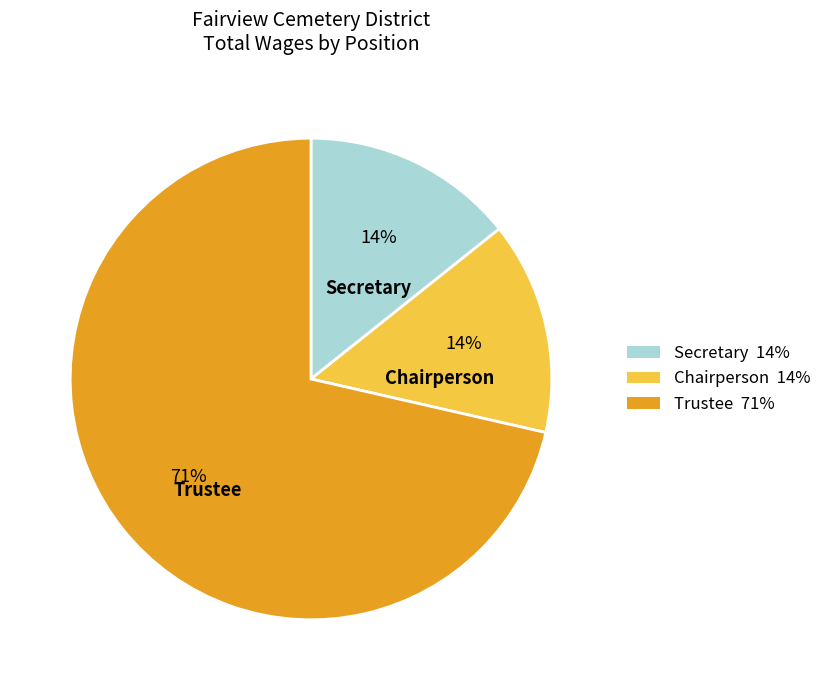

Which category accounts for the majority?

Trustee